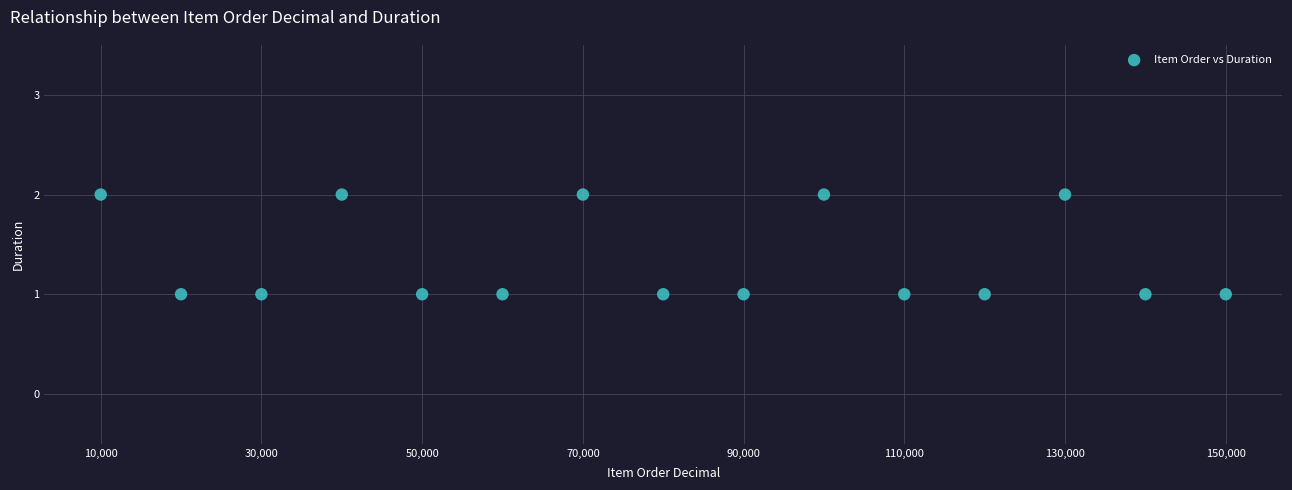

What is the range of X values (max minus min)?

14000000